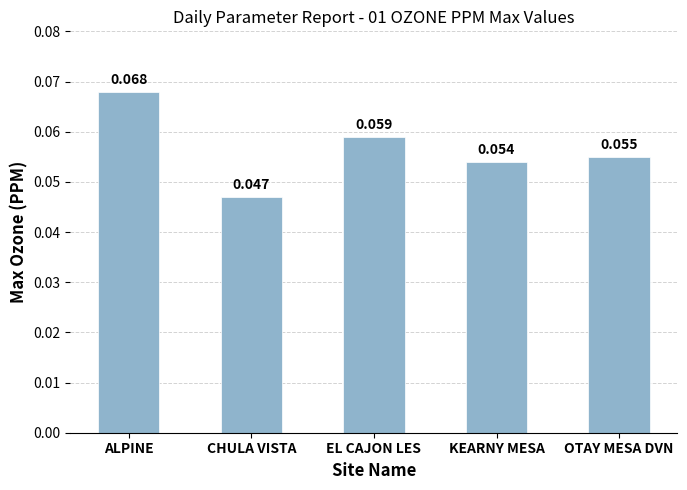

What is the label of the 3rd bar from the left?

EL CAJON LES